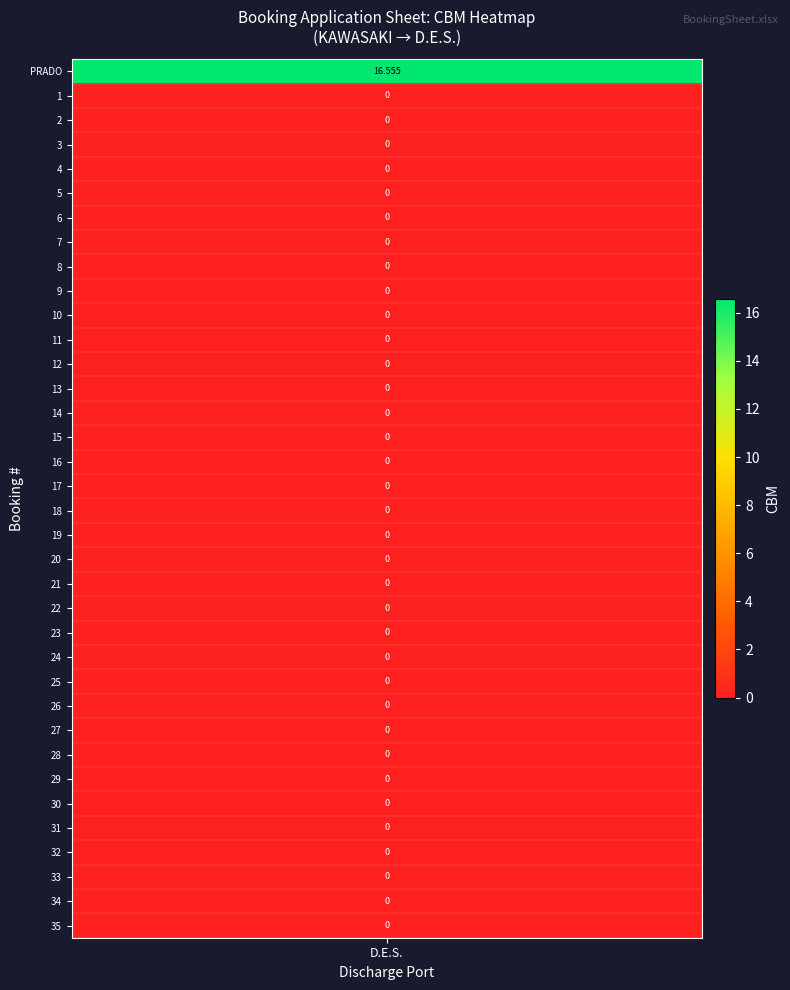

What is the difference between the maximum and minimum values?

16.6